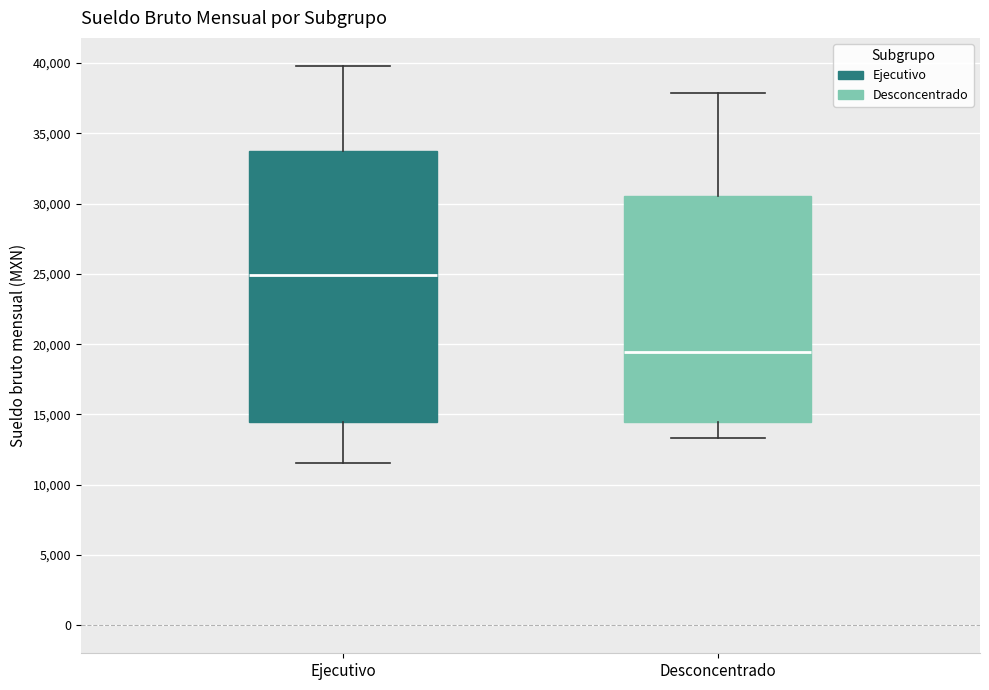

Comparing the boxes themselves (not the whiskers), which one is the tallest?

Ejecutivo